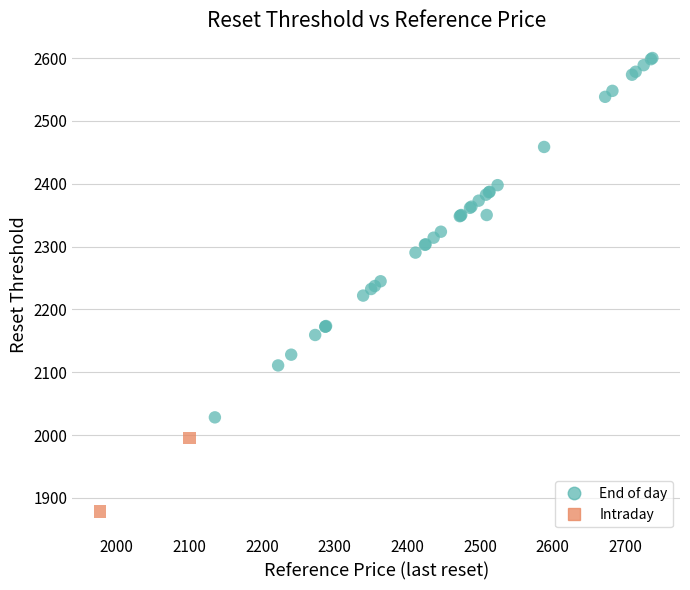

What are all the series names shown in the legend?

End of day, Intraday